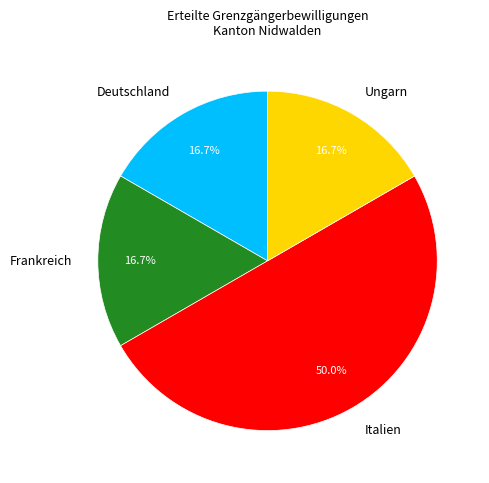

What is the ratio of the value at Frankreich to the value at Ungarn?

1.0